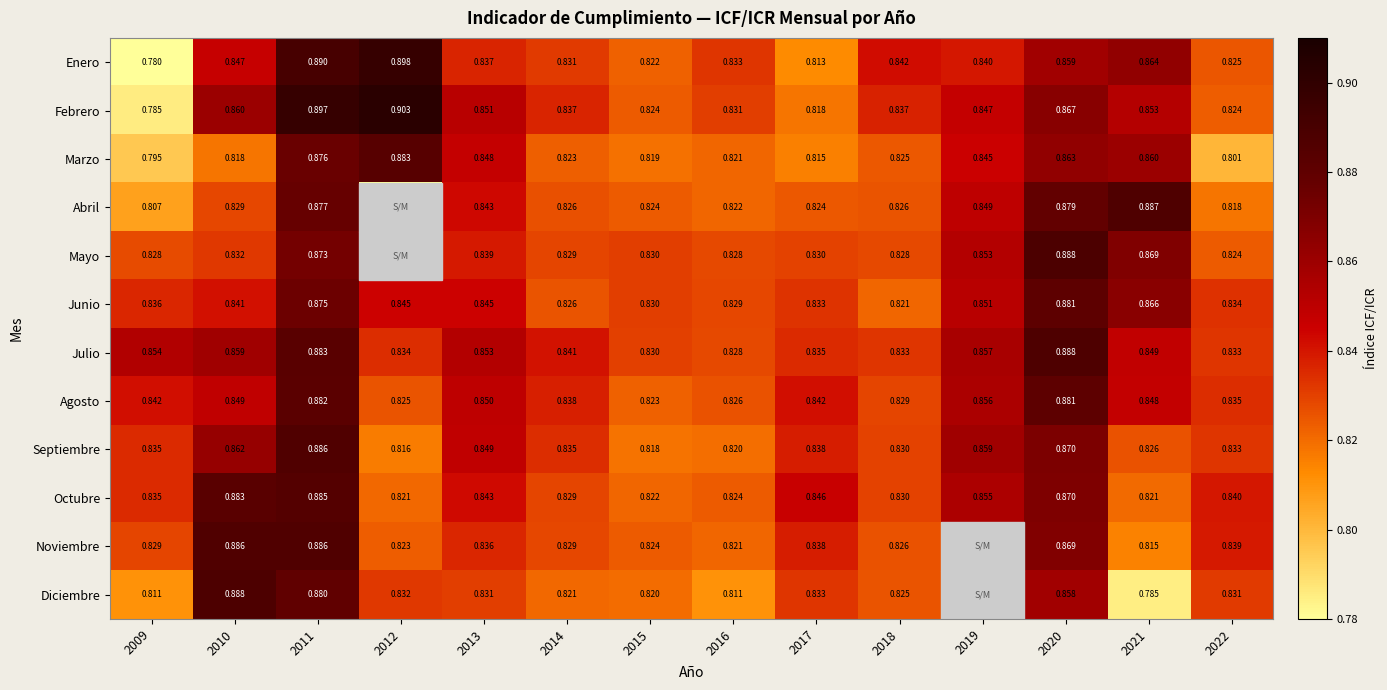

At which category is the sum across all series the highest?

2011